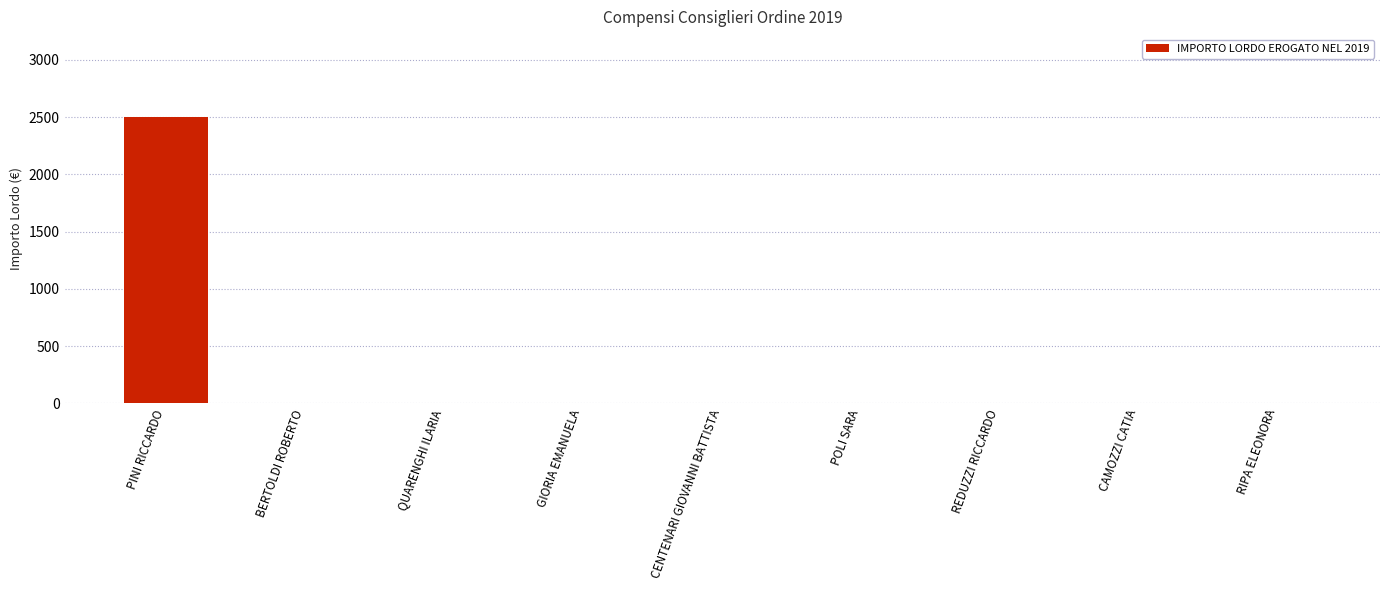

The chart shows a value of 1027.5 at RIPA ELEONORA. True or false?

False